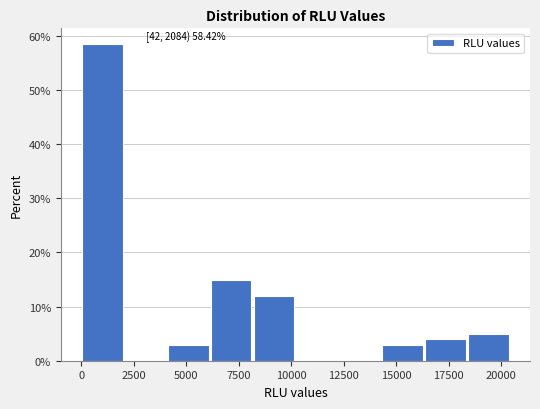

Over which range of the x-axis is the bar tallest?

0 to 2000